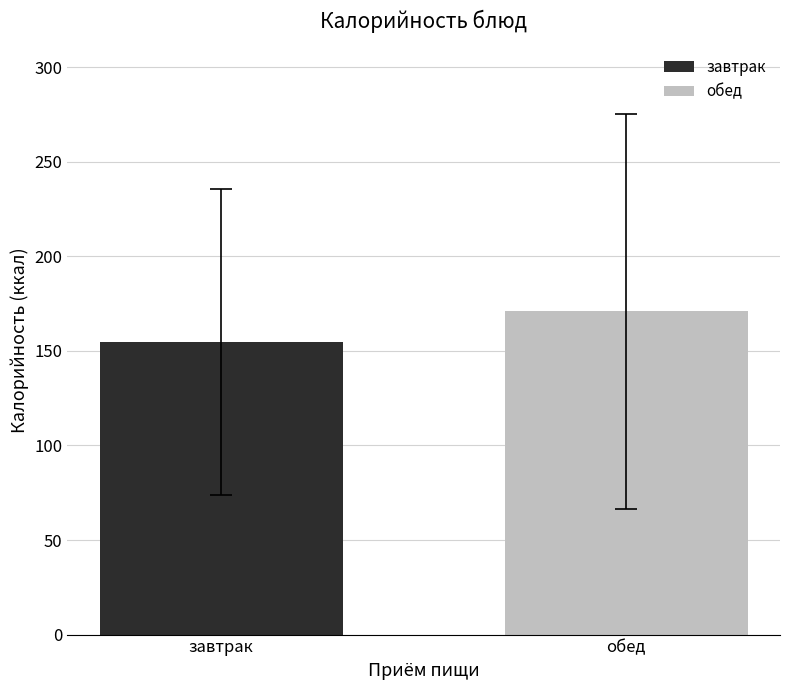

How many series are shown in this chart?

2